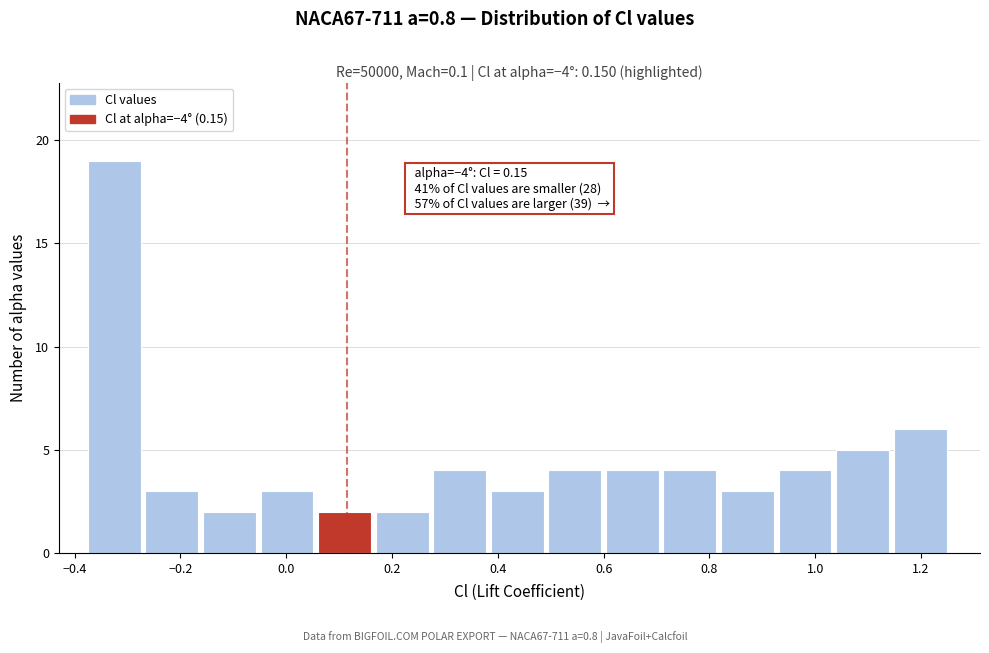

Which range on the x-axis has the tallest bar?

-0.38 to -0.26